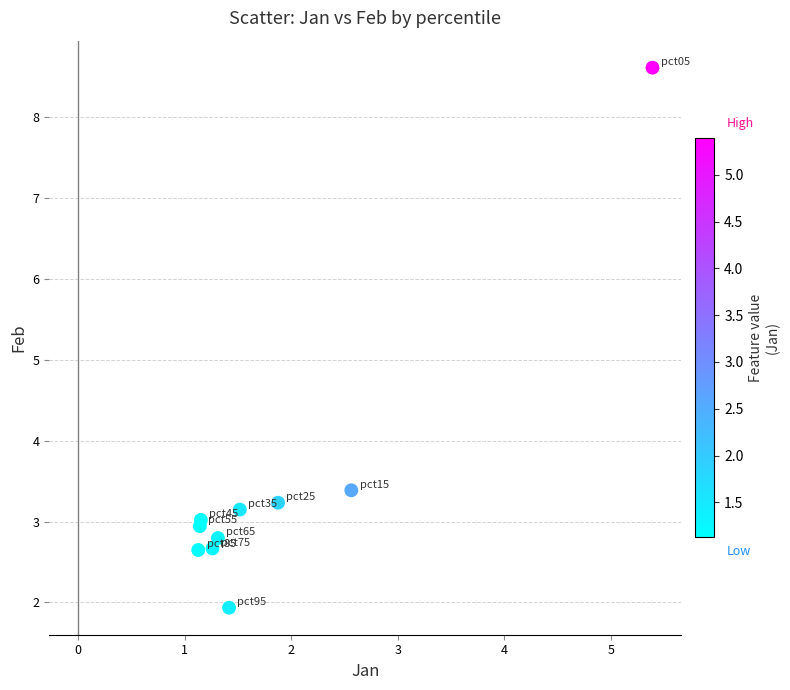

What is the average X value?

1.9